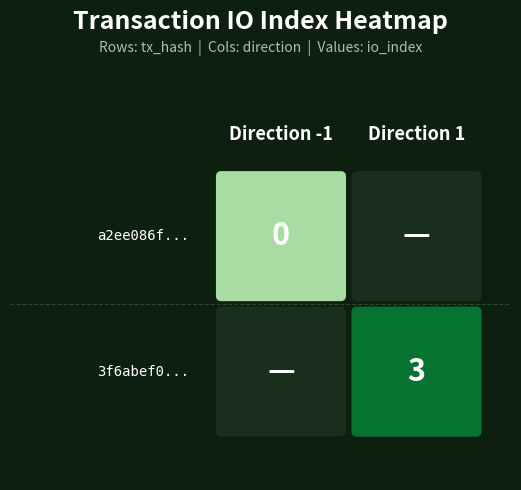

At how many categories does at least one series exceed 1?

1